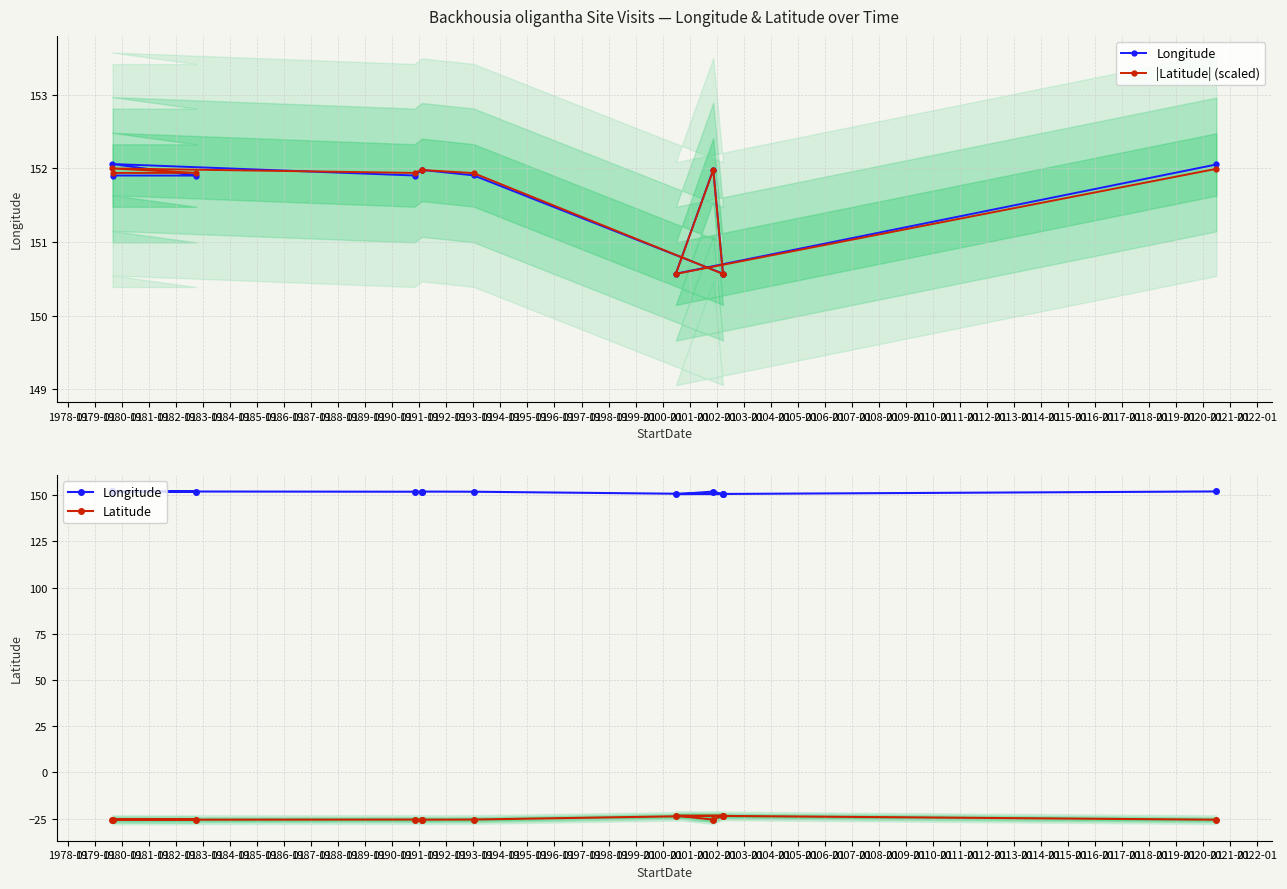

True or false: Longitude and Latitude cross at least once.

False